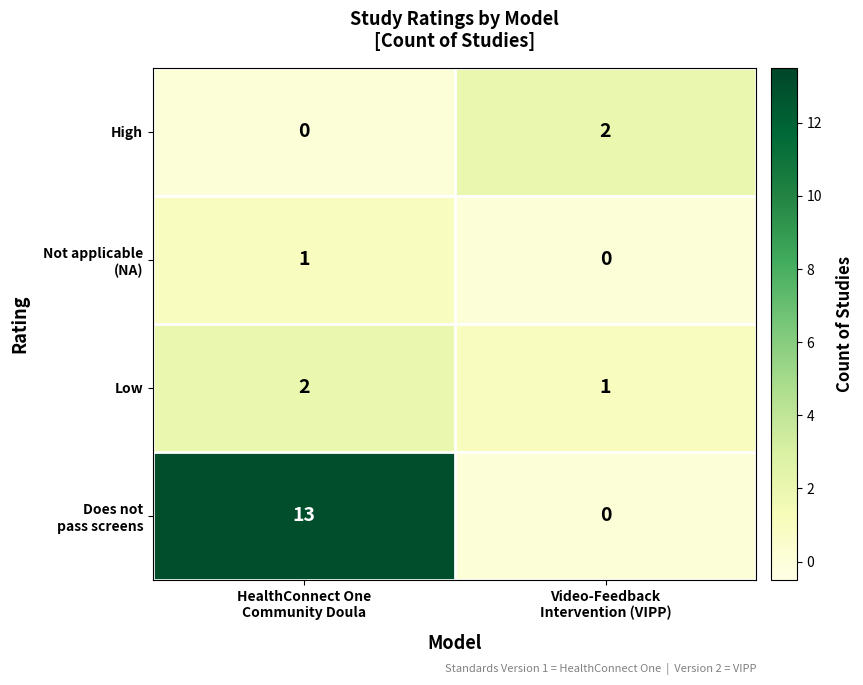

At which category is the sum across all series the highest?

HealthConnect One
Community Doula